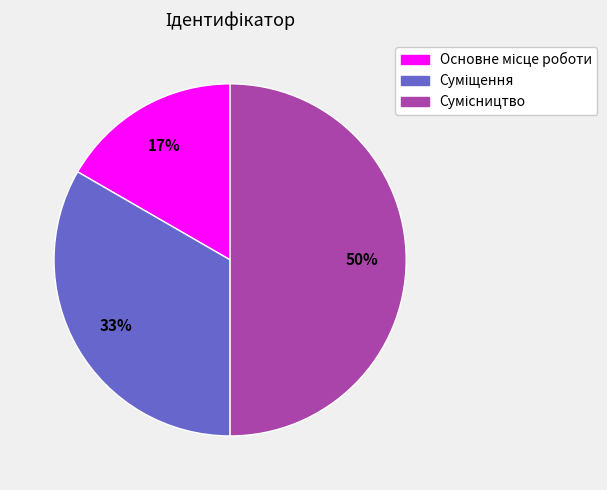

To the nearest percent, what is the difference between the largest and smallest slice percentages?

33%